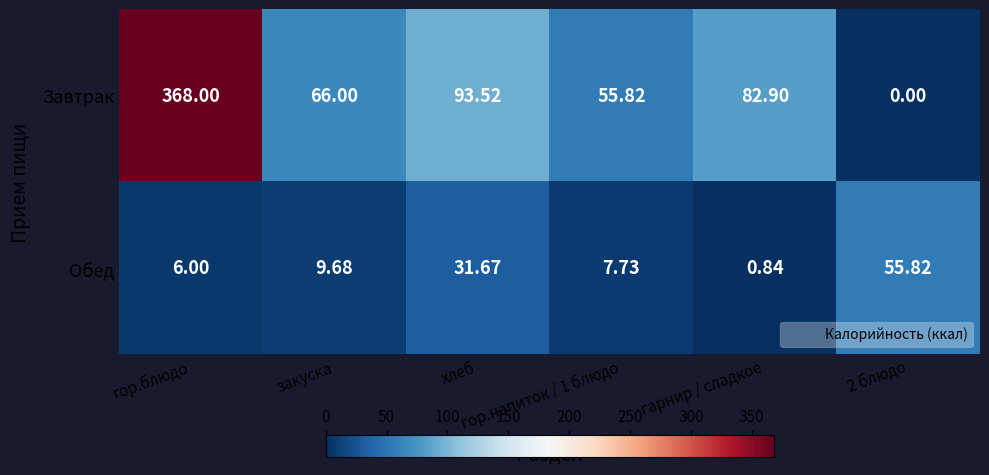

Which series has the largest range (max minus min)?

Завтрак